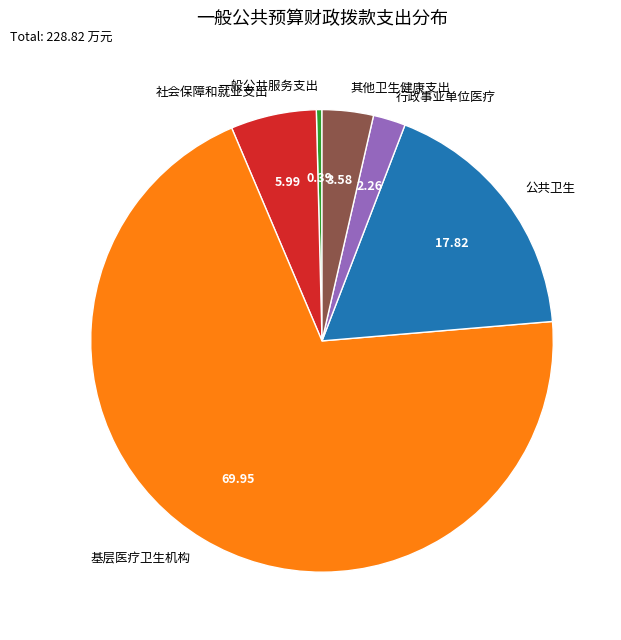

True or false: 社会保障和就业支出 accounts for 6% of the total.

True